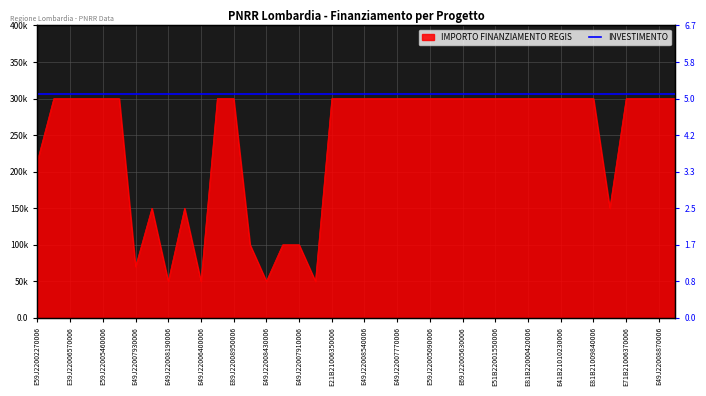

The chart shows a value of 300000 at E39J22006570006. True or false?

True